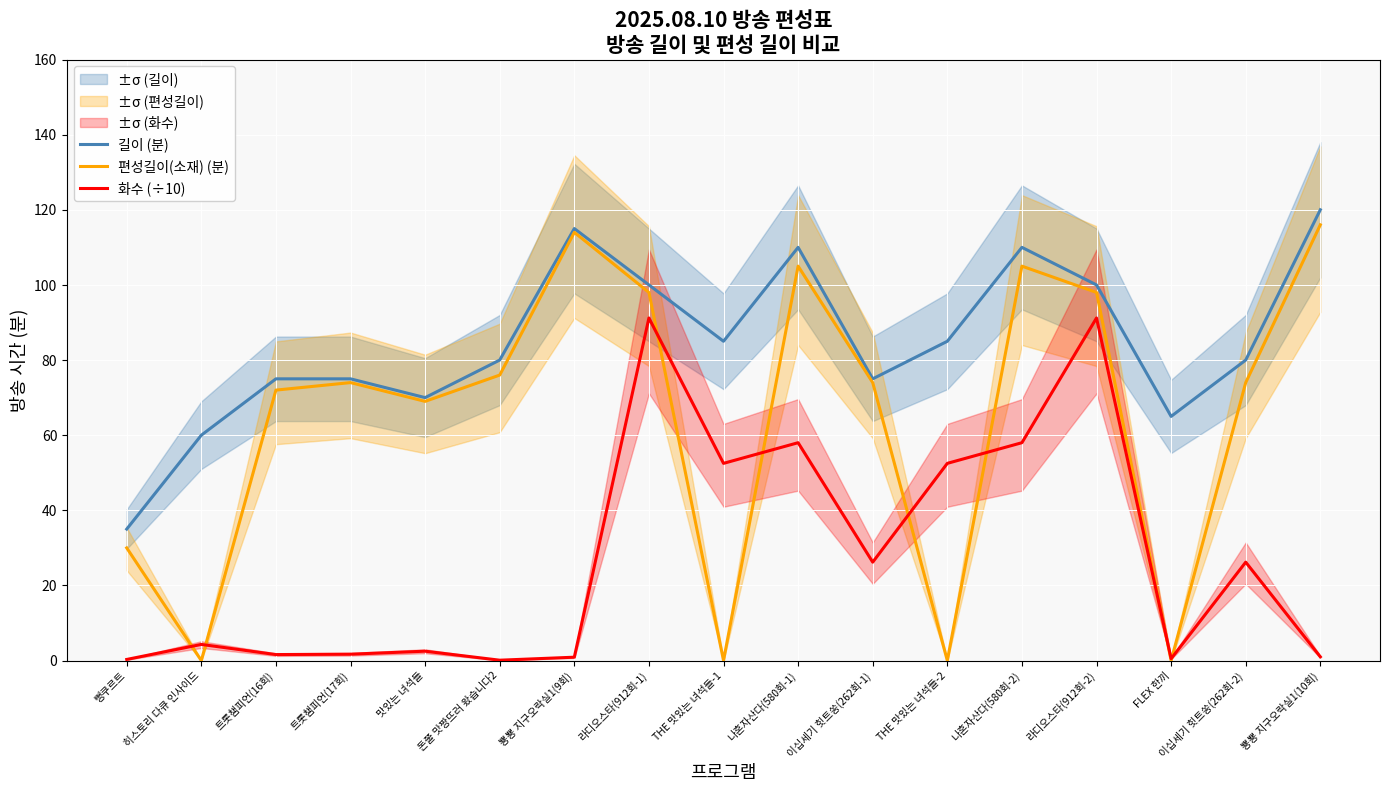

How many interior local peaks does the 화수 (÷10) series have?

6